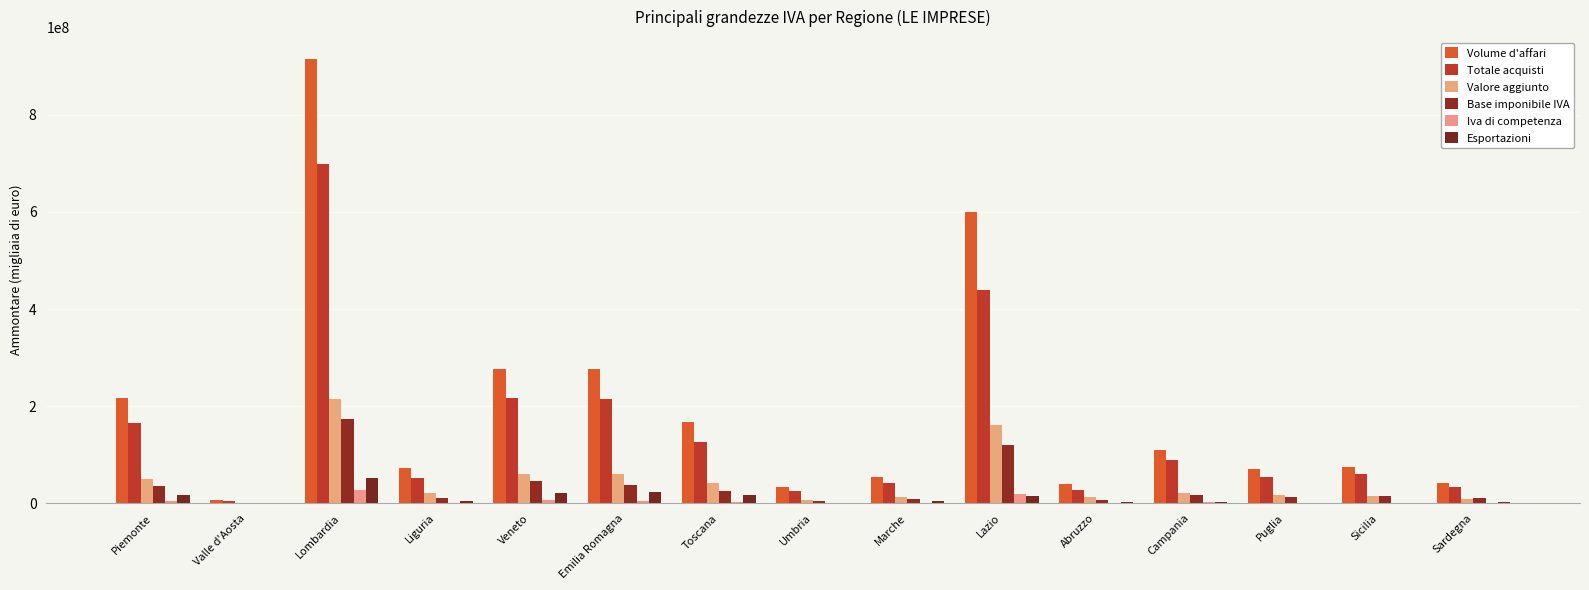

How many groups of bars are there?

15